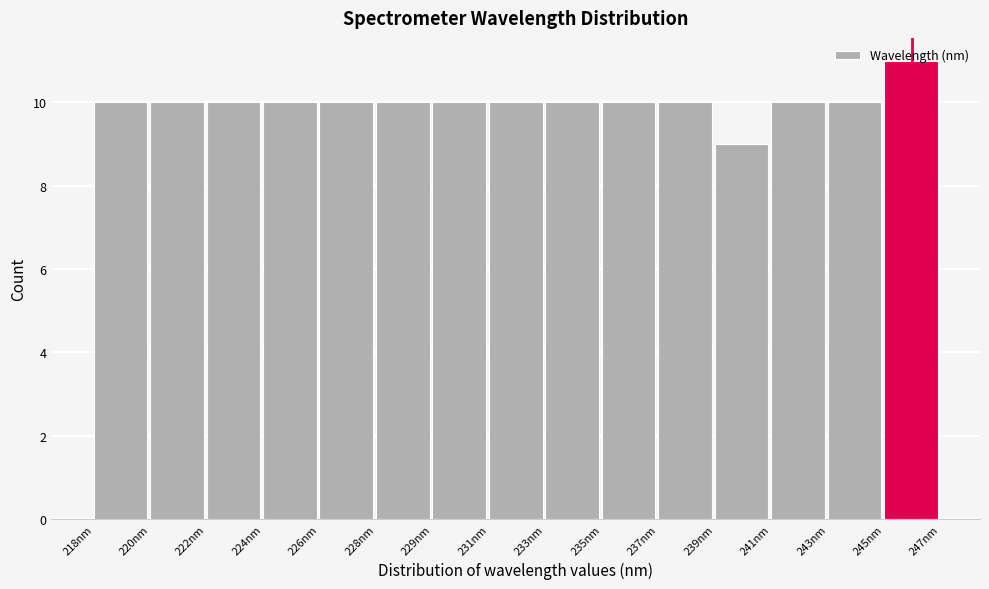

What is the smallest value displayed?

9